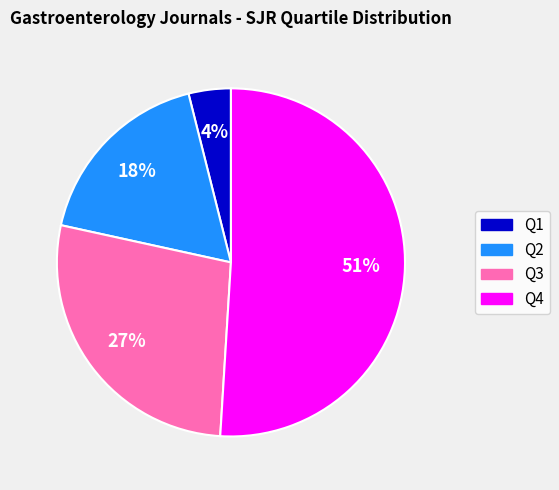

Does Q4 represent more than half of the total?

Yes